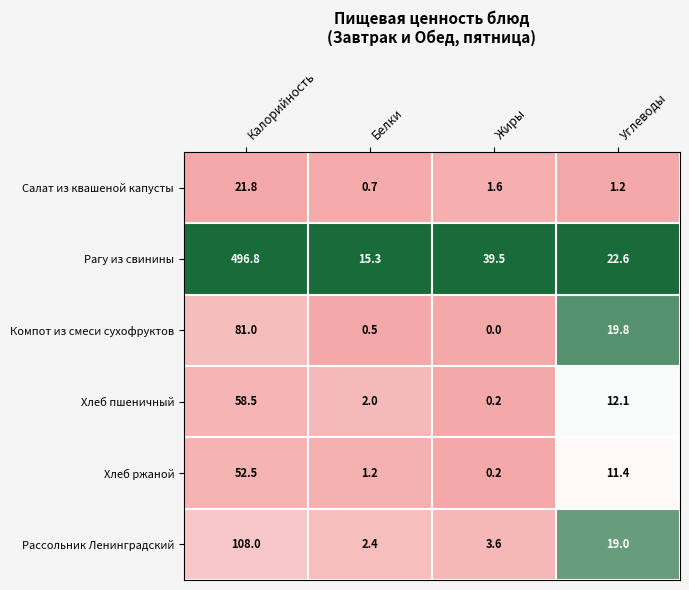

True or false: Рагу из свинины has a value of 171.2 at Калорийность.

False